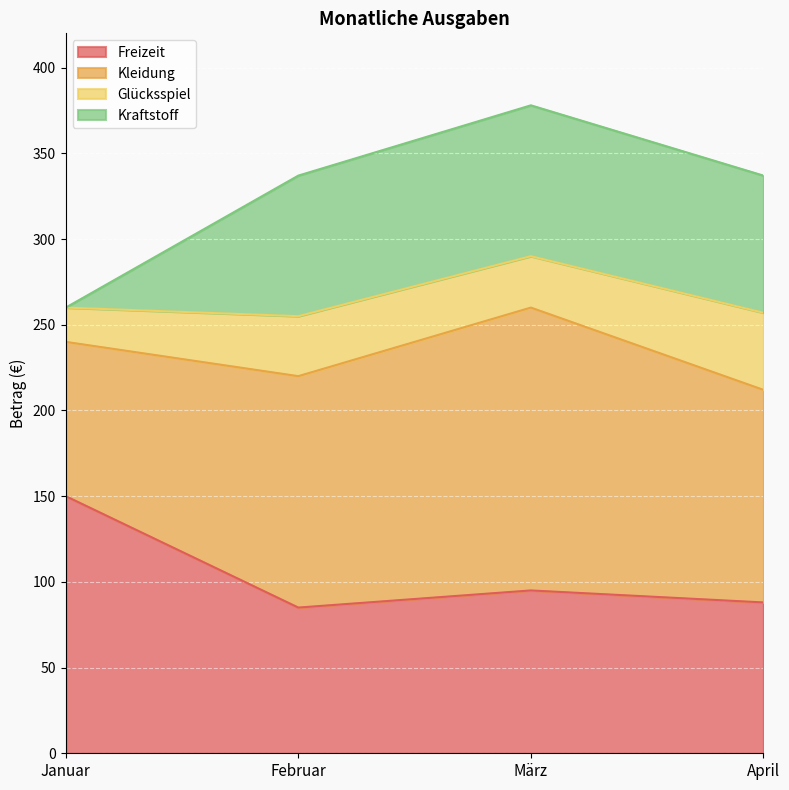

Rank the categories by Glücksspiel value from highest to lowest.

April, Februar, März, Januar